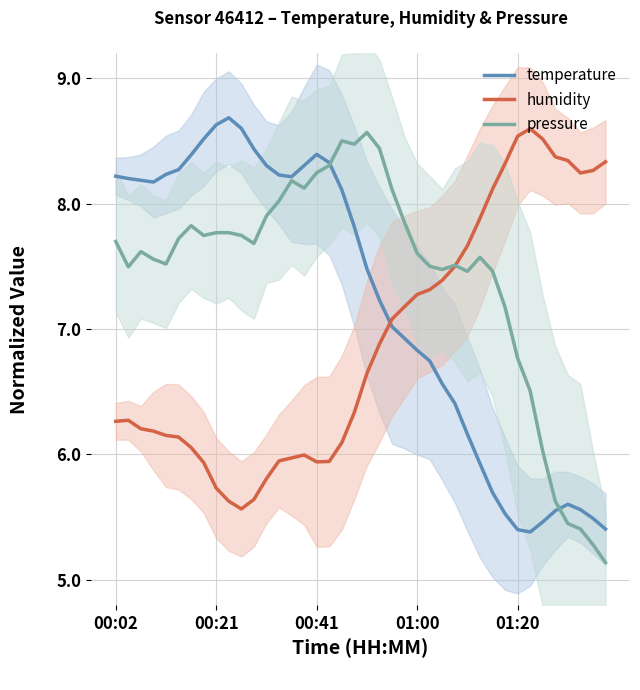

What is the sum of the temperature values at 22 and 15?

15.3